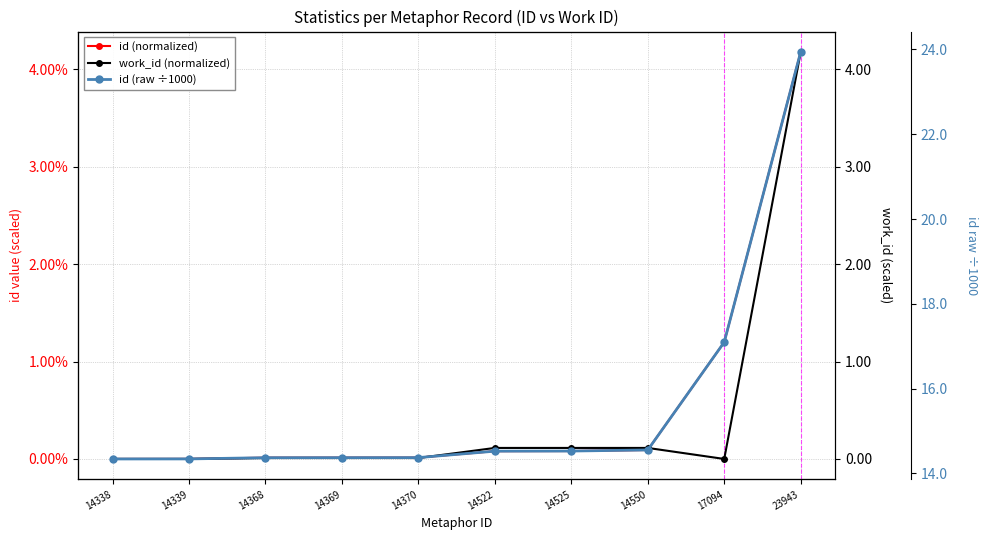

How many data points in work_id (normalized) are above 0?

7